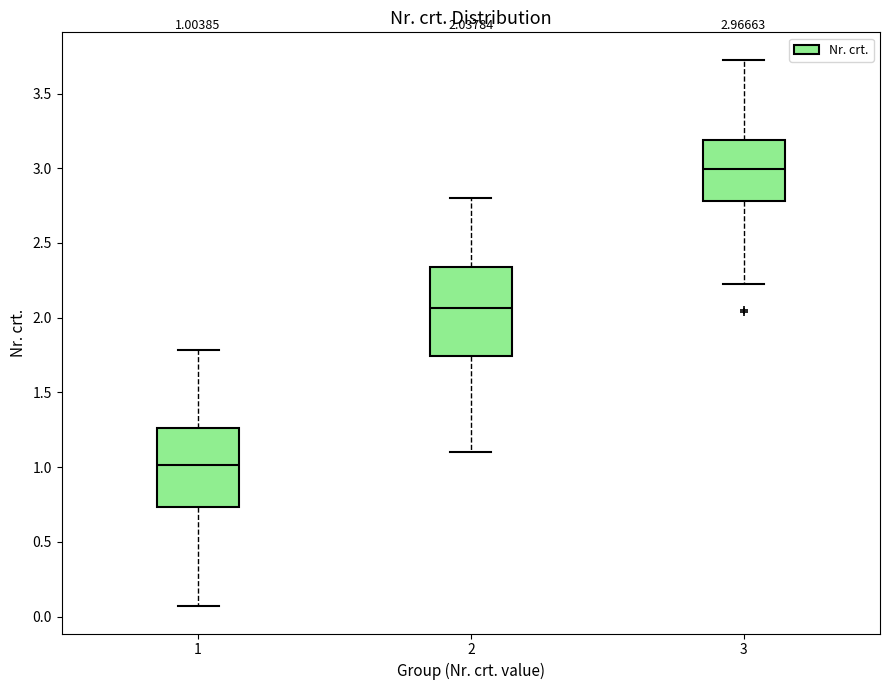

Comparing the boxes themselves (not the whiskers), which one is the tallest?

2